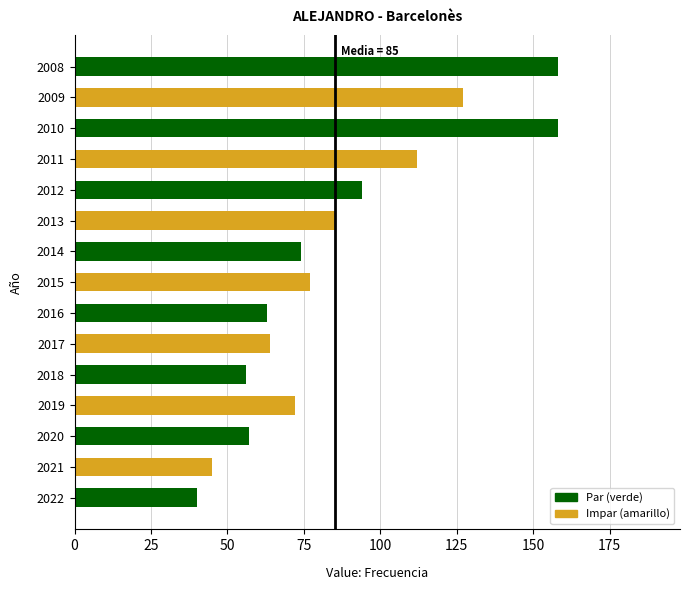

Reading top to bottom, transcribe all the data shown in this chart.

158	127	158	112	94	85	74	77	63	64	56	72	57	45	40